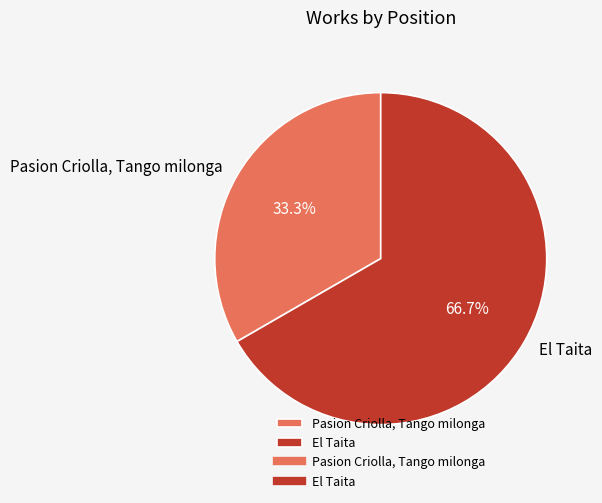

To the nearest percent, what percentage of the pie is El Taita?

67%